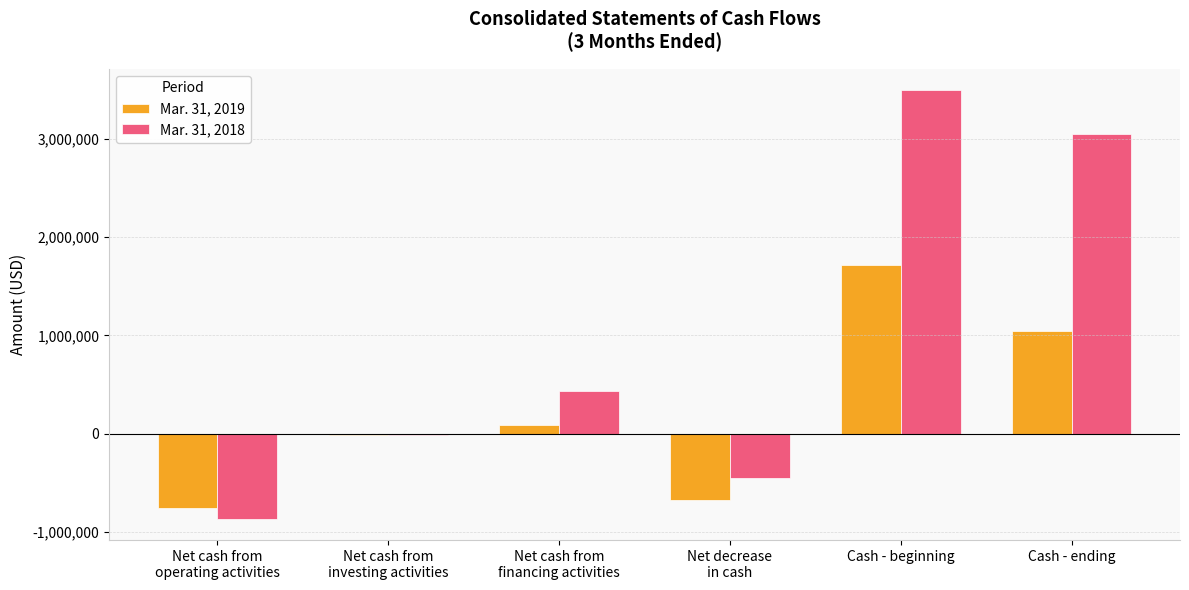

The value of Mar. 31, 2018 at Cash - beginning is 3496516. True or false?

True